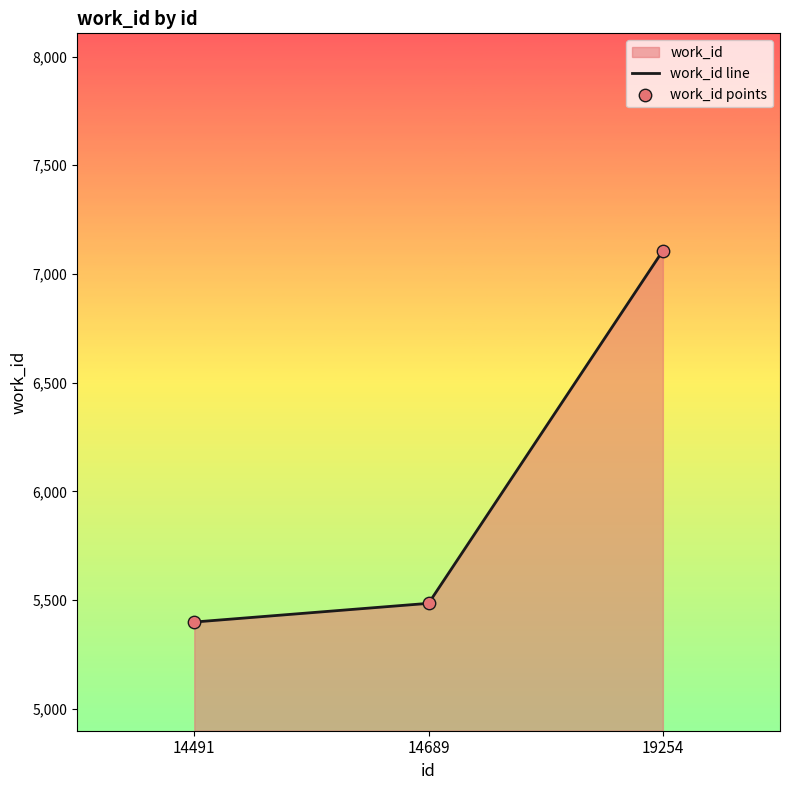

Which series has the largest Y range (max minus min)?

work_id line